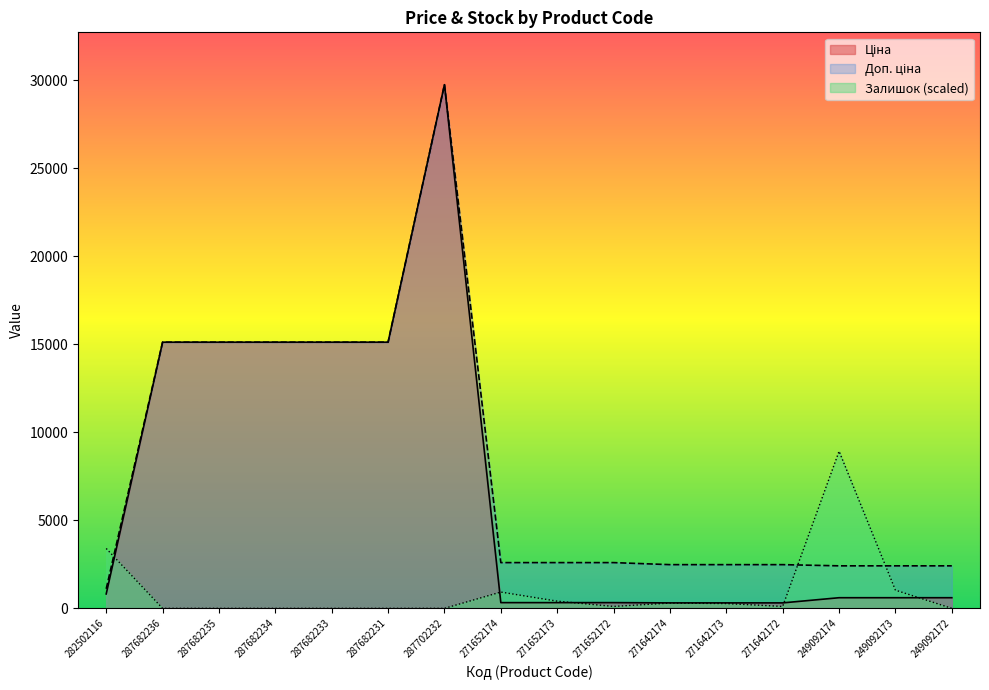

Rank the series by their average value, from lowest to highest.

Залишок, Ціна, Доп. ціна